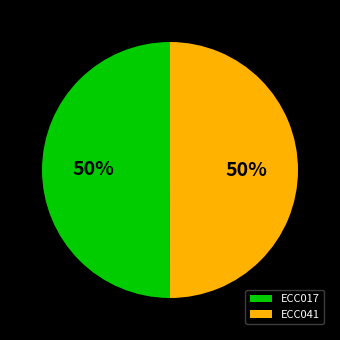

True or false: ECC041 accounts for 50% of the total.

True